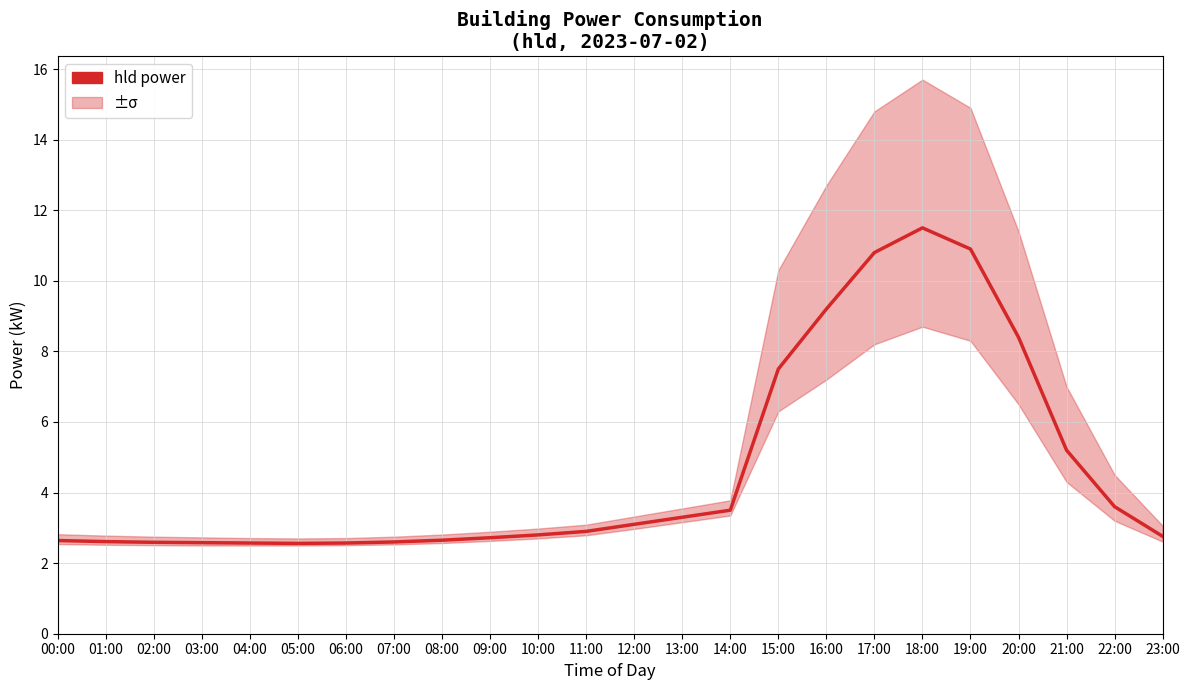

Between 11:00 and 07:00, which is larger?

11:00